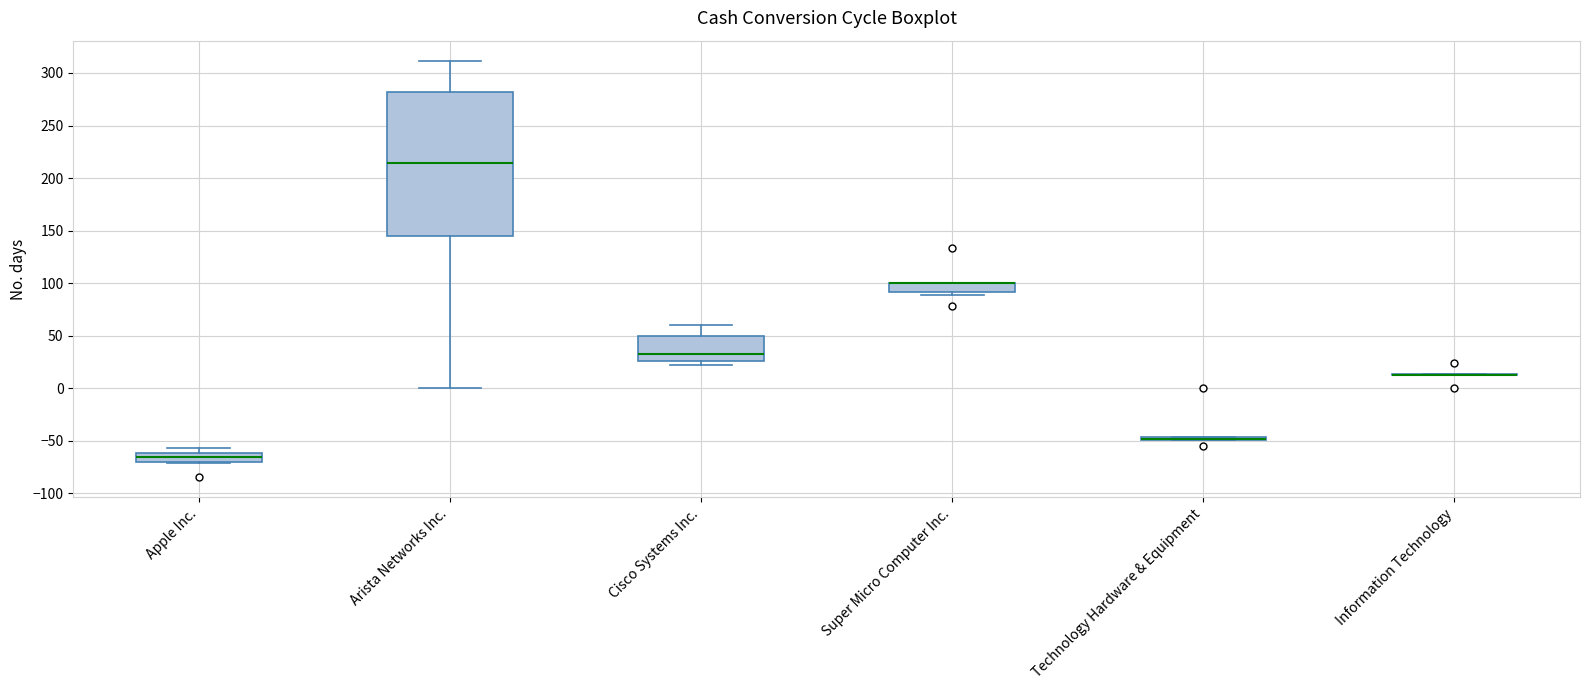

Reading left to right, read every box against the y-axis: the position of its median line, the range the box covers, and the ends of its whiskers. The values are not printed on the chart, so give them approximately, as read against the axis.

Apple Inc.: median -65, box -70 to -60, whiskers -70 to -55
Arista Networks Inc.: median 215, box 145 to 280, whiskers 0 to 310
Cisco Systems Inc.: median 35, box 25 to 50, whiskers 20 to 60
Super Micro Computer Inc.: median 100 (drawn on the box's upper edge), box 90 to 100, whiskers 90 (just below the box's lower edge) to 100
Technology Hardware & Equipment: box collapsed to a line at -50, whiskers -50 to -45
Information Technology: box collapsed to a line at 15, whiskers 15 to 15